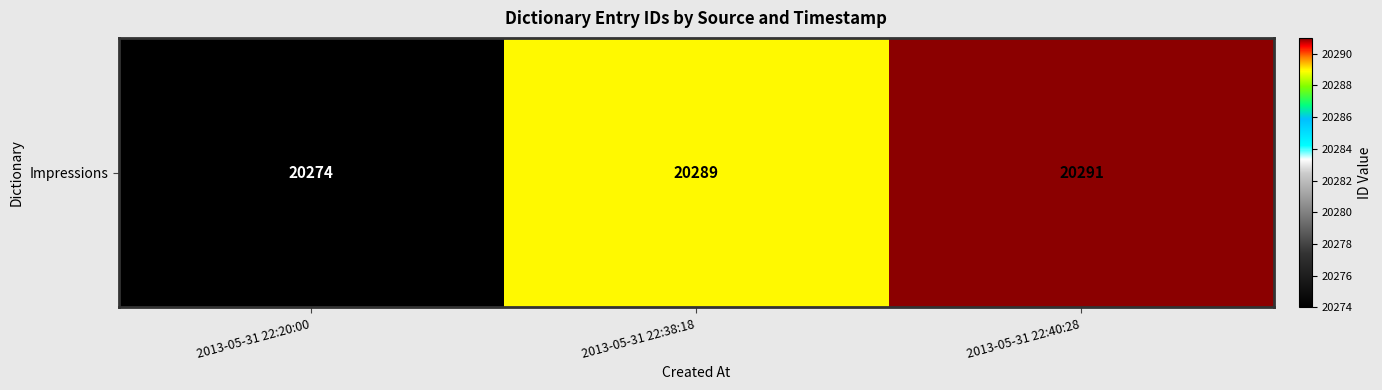

The value at 2013-05-31 22:20:00 is 36220. True or false?

False